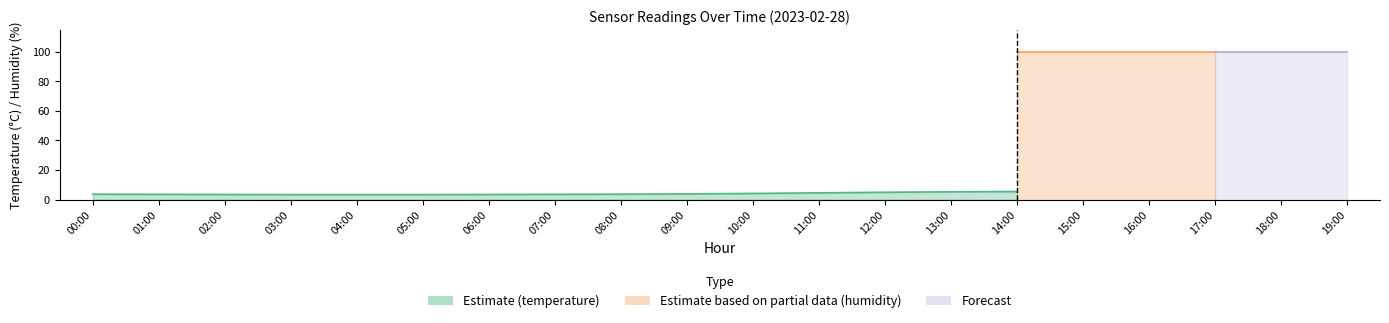

What is the maximum value for temperature?

5.5